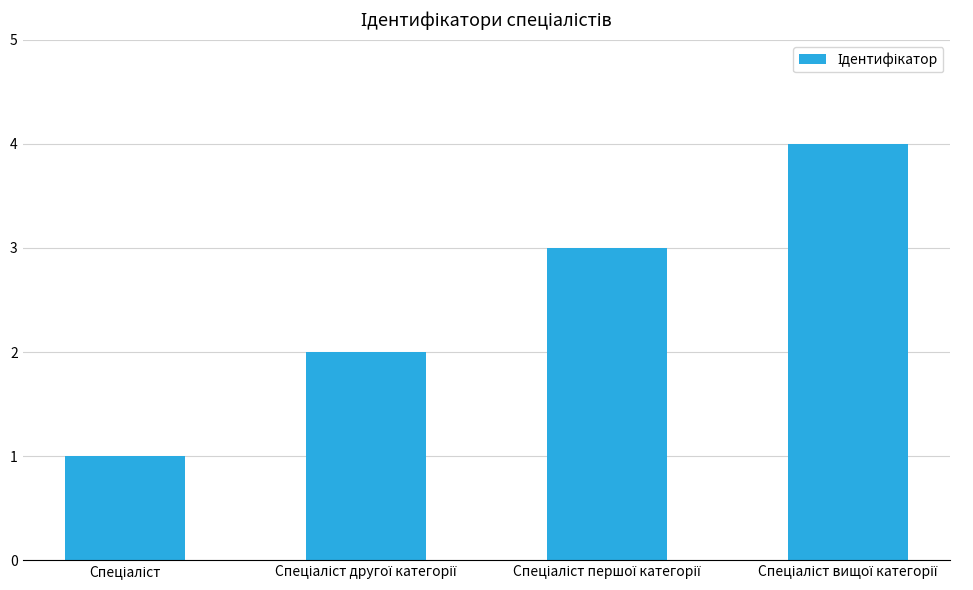

How many categories are shown in the chart?

4